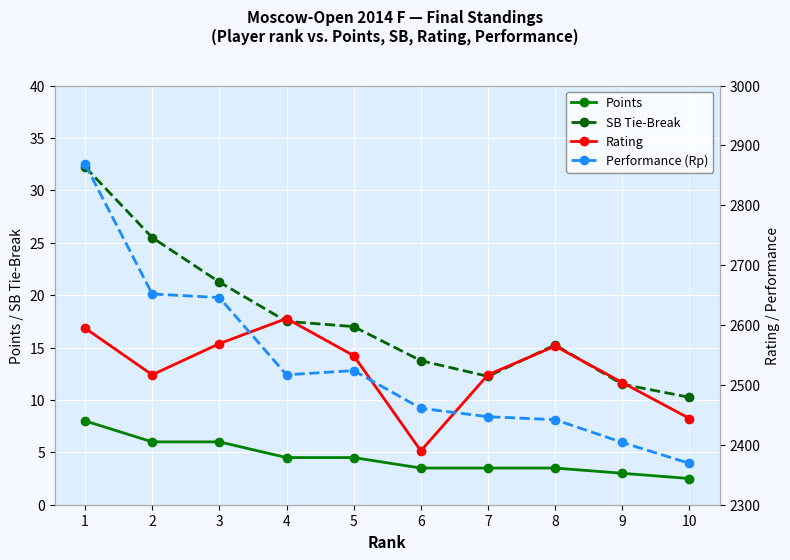

Which series has the largest total across all categories?

Performance (Rp)